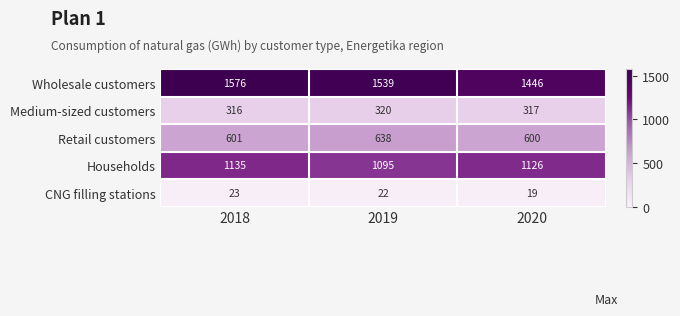

What is the average value of the Wholesale customers series?

1520